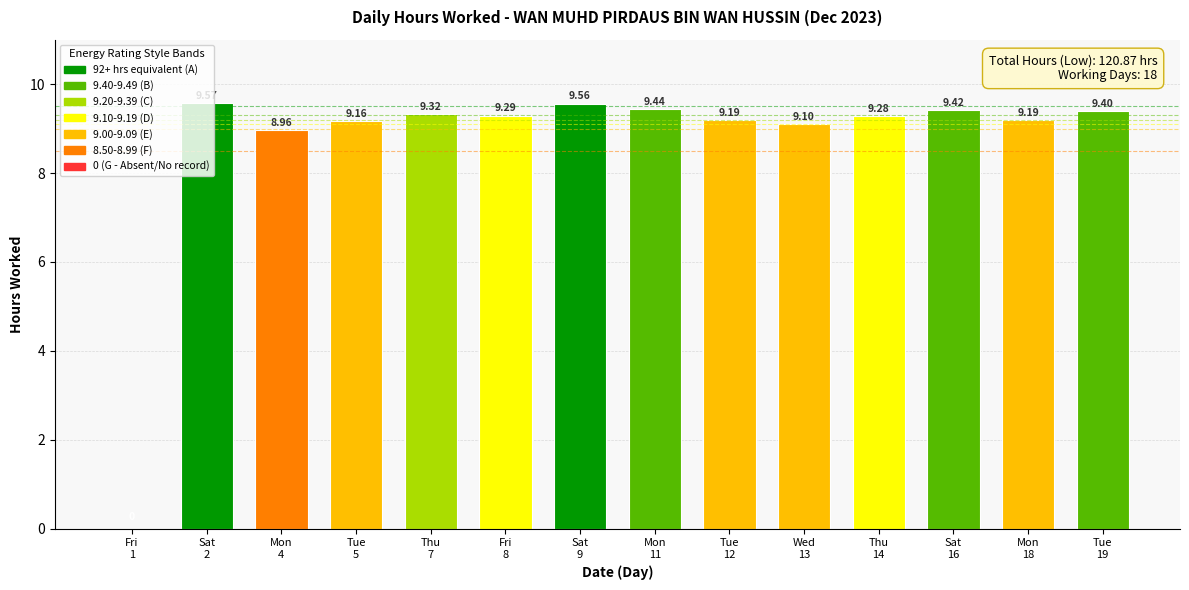

Rank the categories by value from lowest to highest.

Fri
1, Mon
4, Wed
13, Tue
5, Tue
12, Mon
18, Thu
14, Fri
8, Thu
7, Tue
19, Sat
16, Mon
11, Sat
9, Sat
2